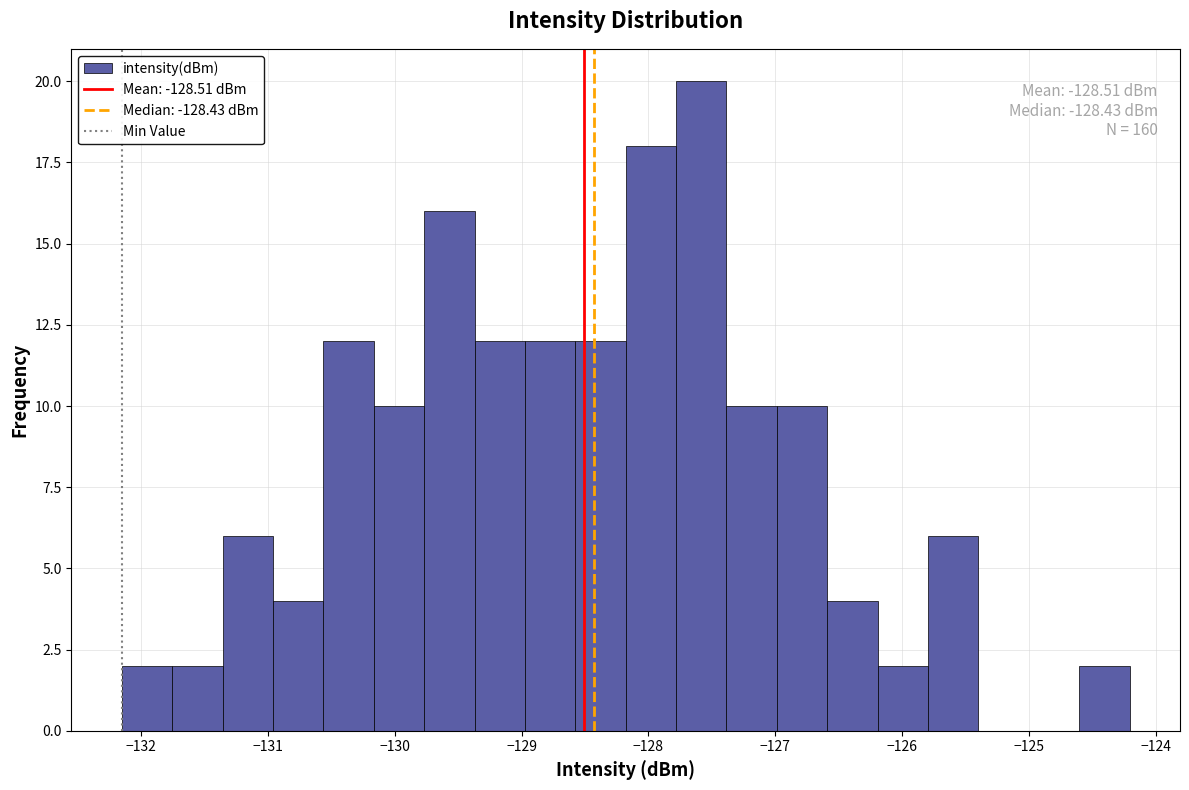

Read against the x-axis, roughly where is the centre of the tallest bar?

-127.6